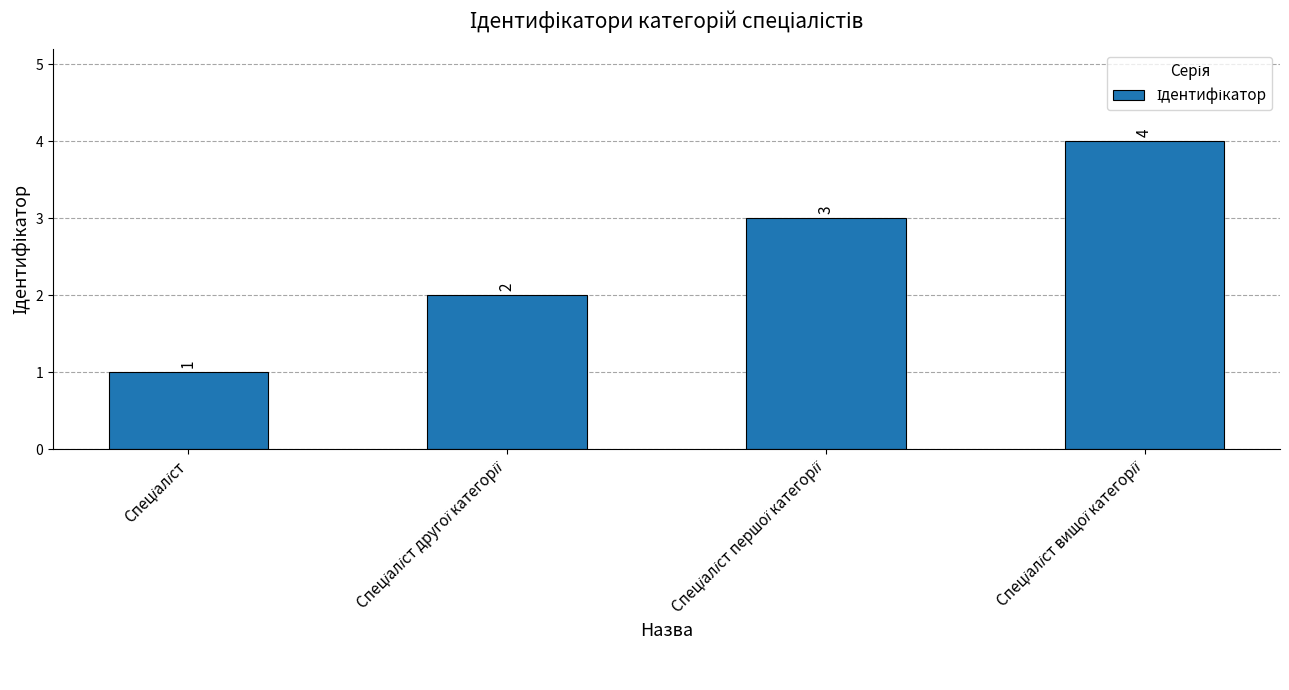

Count the values in the range 2 to 4.

3